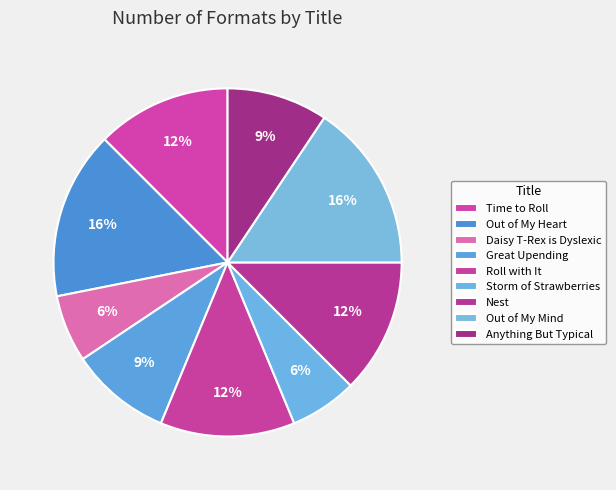

Do Anything But Typical and Out of My Heart together represent more than half of the pie?

No